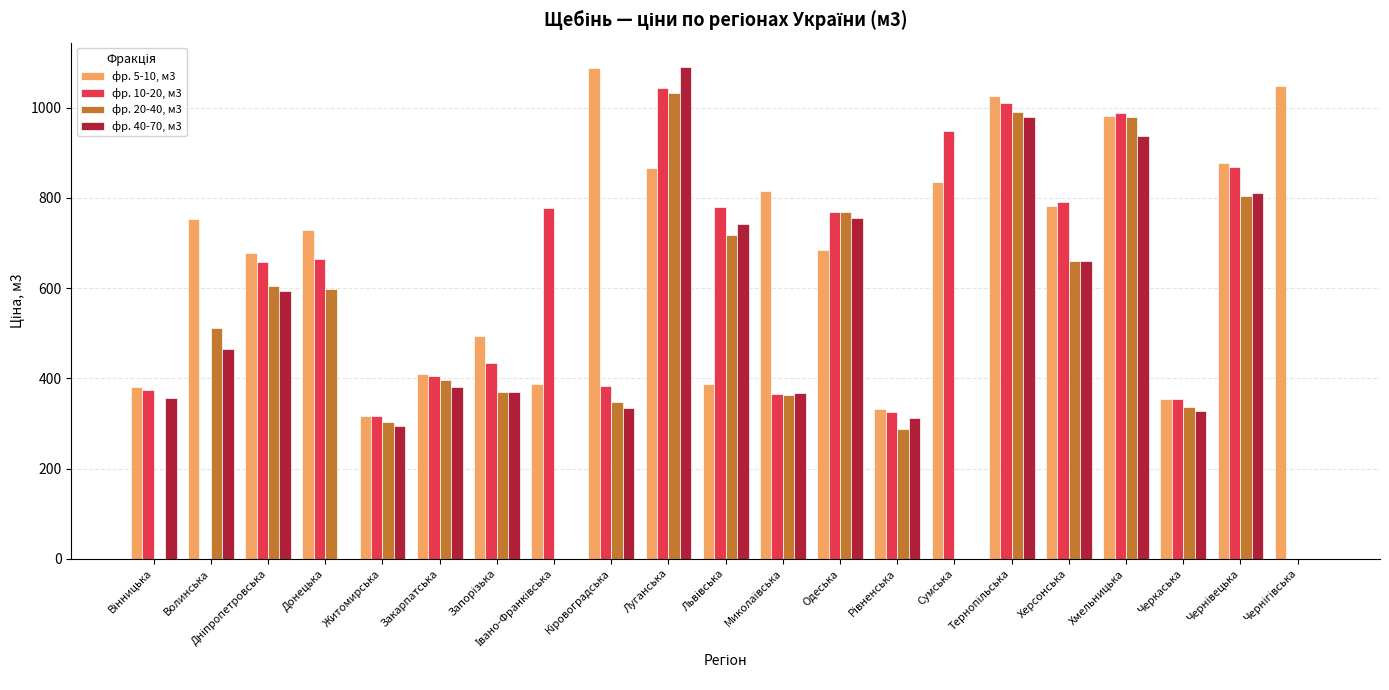

What is the total value across all series at Житомирська?

1229.9